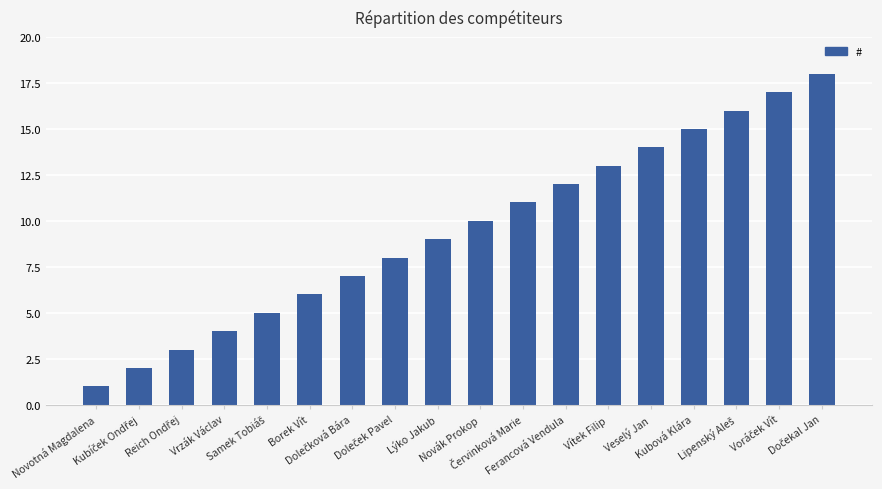

What is the sum of all values?

171